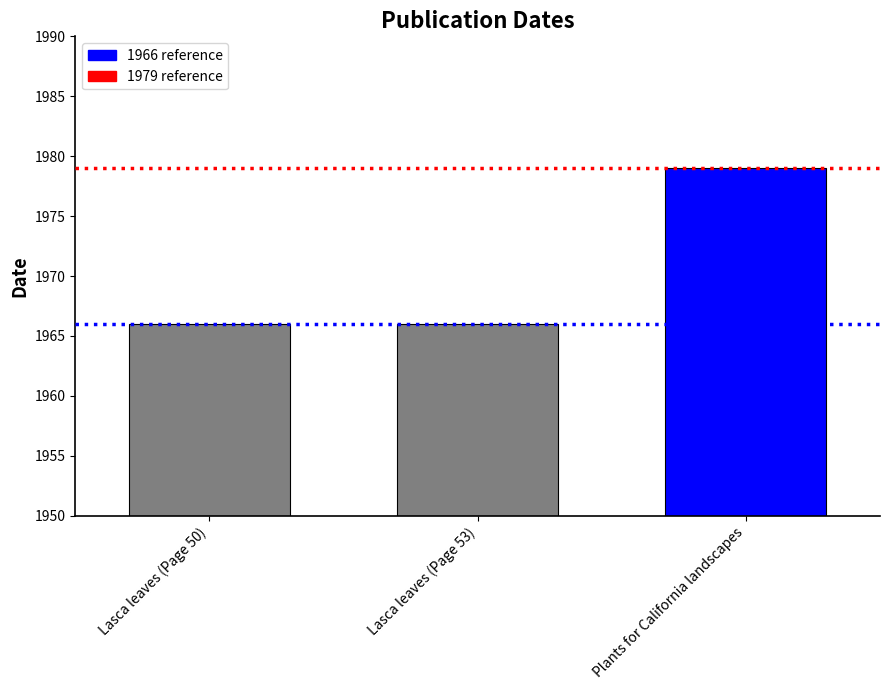

The value at Lasca leaves (Page 53) is 1966. True or false?

True